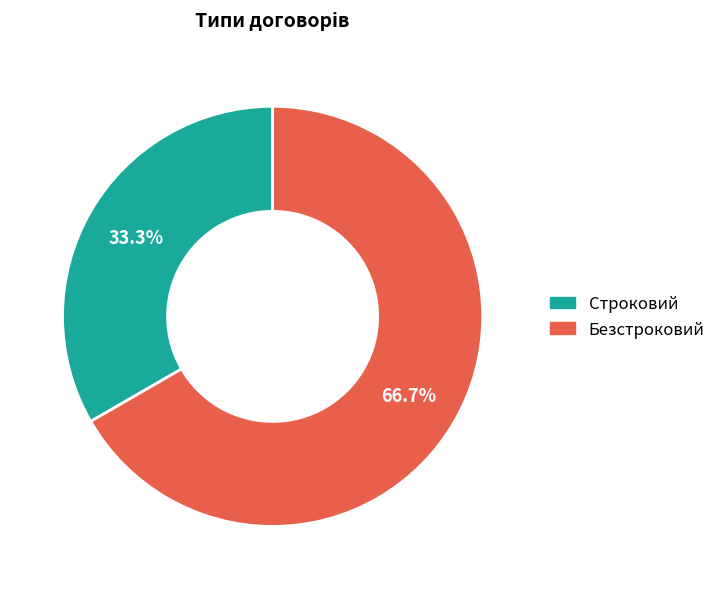

Is it true that Безстроковий is 67% of the pie?

True